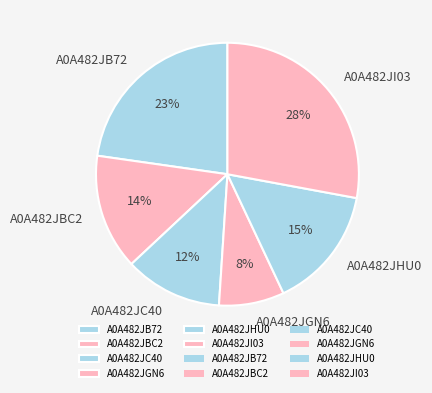

How many slices are in this pie chart?

6